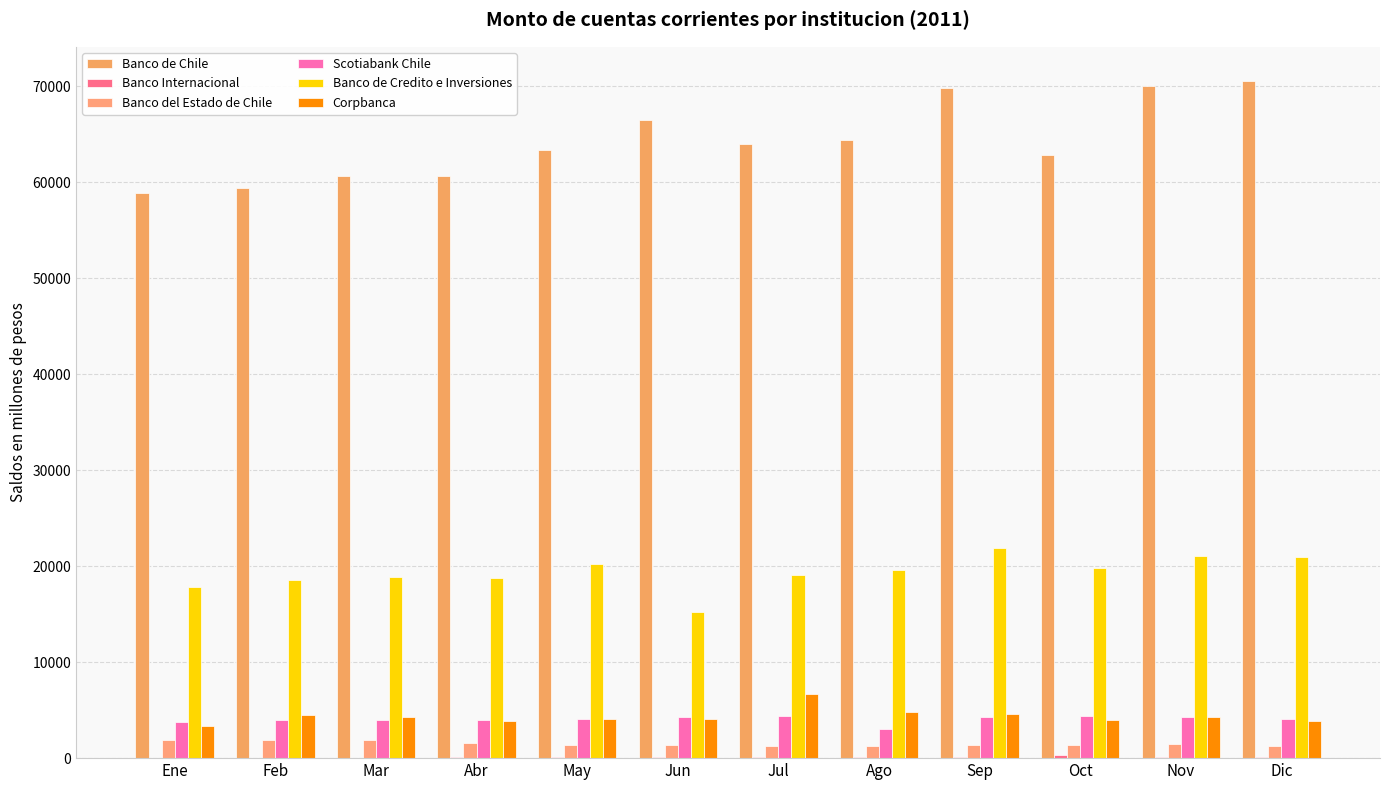

How many groups of bars are there?

12